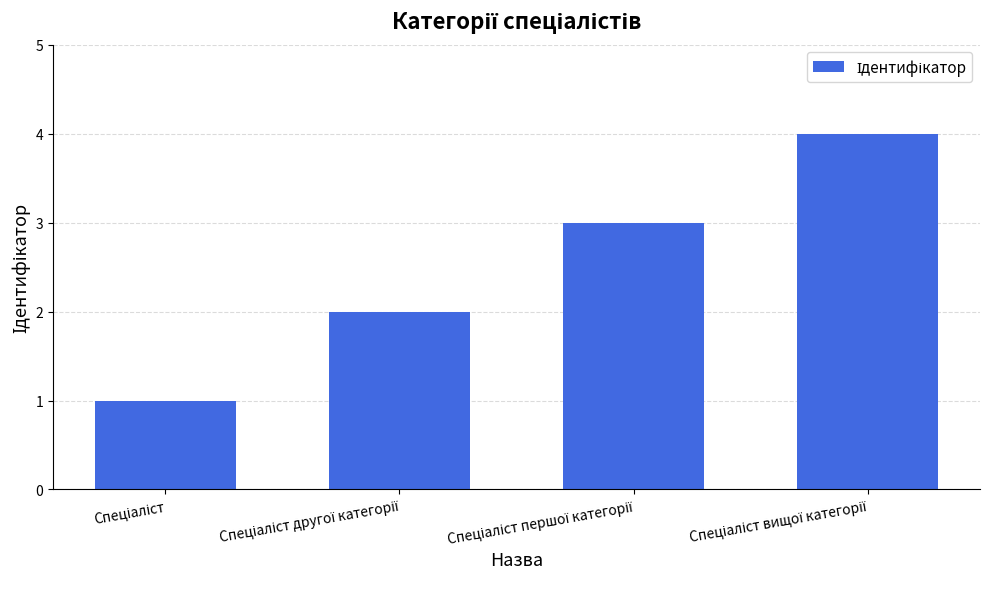

What is the difference between the maximum and minimum values?

3